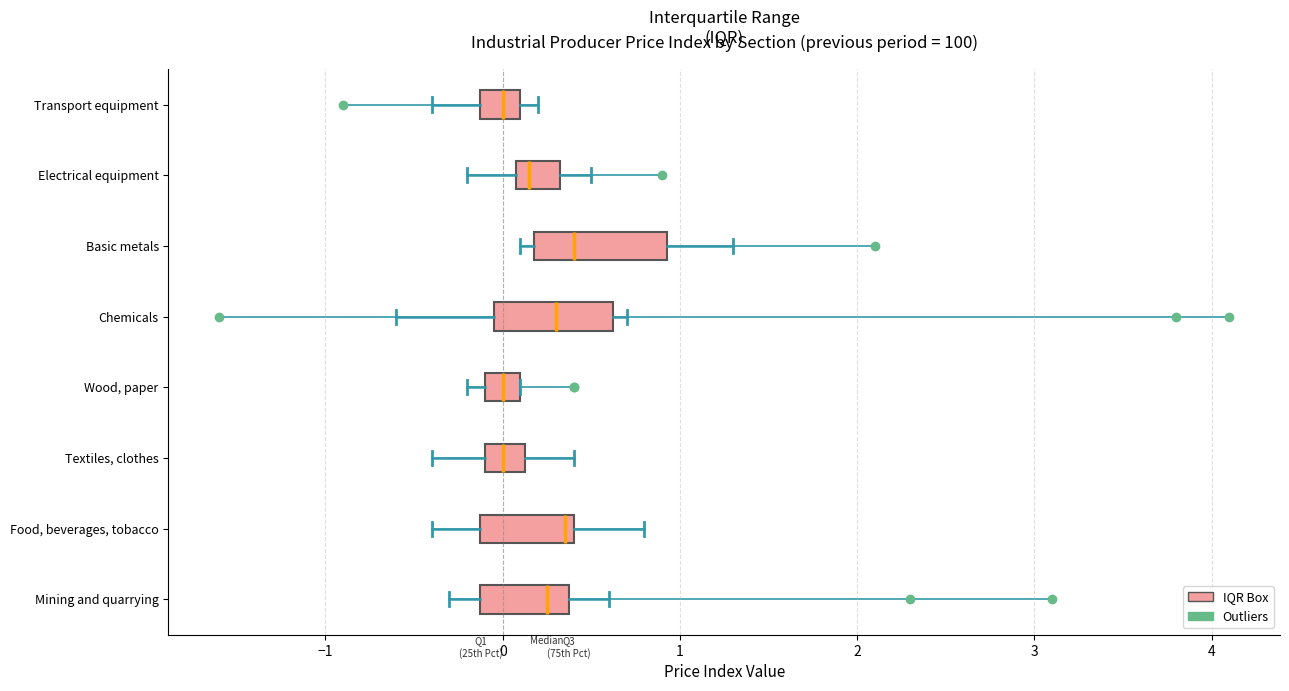

Reading bottom to top, transcribe this box plot: for each box, give where its median line is, the range the box spans, and where its two whiskers end, as read against the x-axis. The values are not printed on the chart, so give them approximately, as read against the axis.

Mining and quarrying: median 0.3, box -0.1 to 0.4, whiskers -0.3 to 0.6
Food, beverages, tobacco: median 0.4 (just left of the box's right edge), box -0.1 to 0.4, whiskers -0.4 to 0.8
Textiles, clothes: median 0.0, box -0.1 to 0.1, whiskers -0.4 to 0.4
Wood, paper: median 0.0, box -0.1 to 0.1, whiskers -0.2 to 0.1
Chemicals: median 0.3, box 0.0 to 0.6, whiskers -0.6 to 0.7
Basic metals: median 0.4, box 0.2 to 0.9, whiskers 0.1 to 1.3
Electrical equipment: median 0.2, box 0.1 to 0.3, whiskers -0.2 to 0.5
Transport equipment: median 0.0, box -0.1 to 0.1, whiskers -0.4 to 0.2